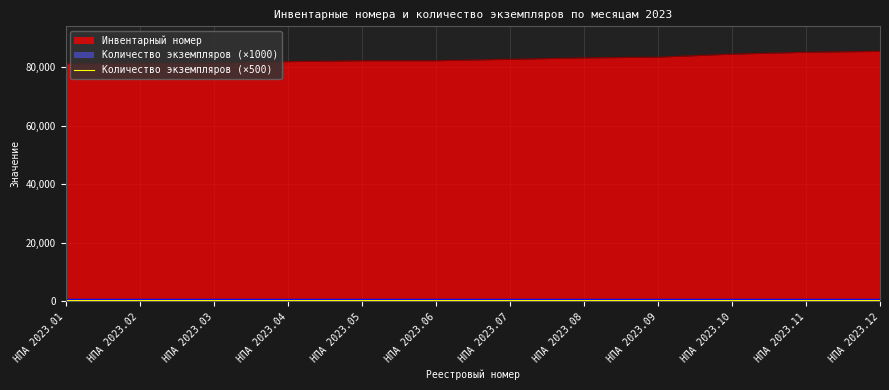

Which category has the highest value across all series?

НПА 2023.12